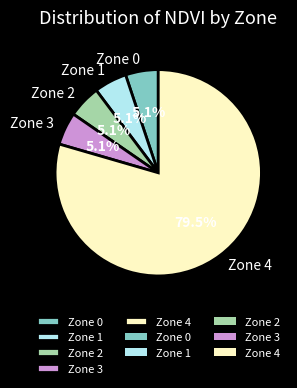

Which category has the biggest portion of the pie?

Zone 4